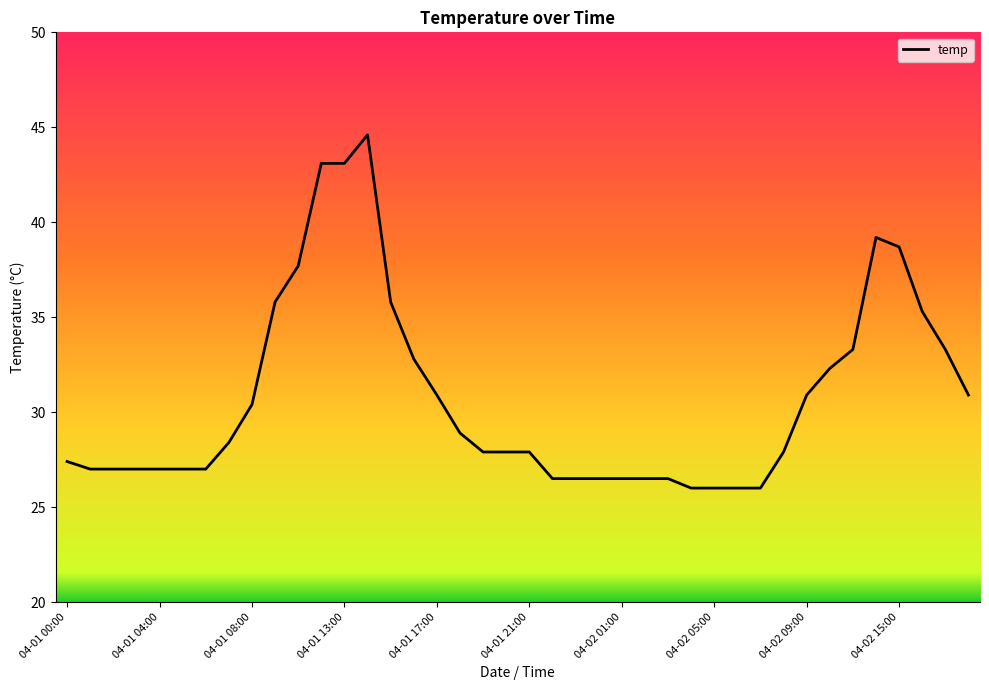

What is the maximum value shown in the chart?

44.6